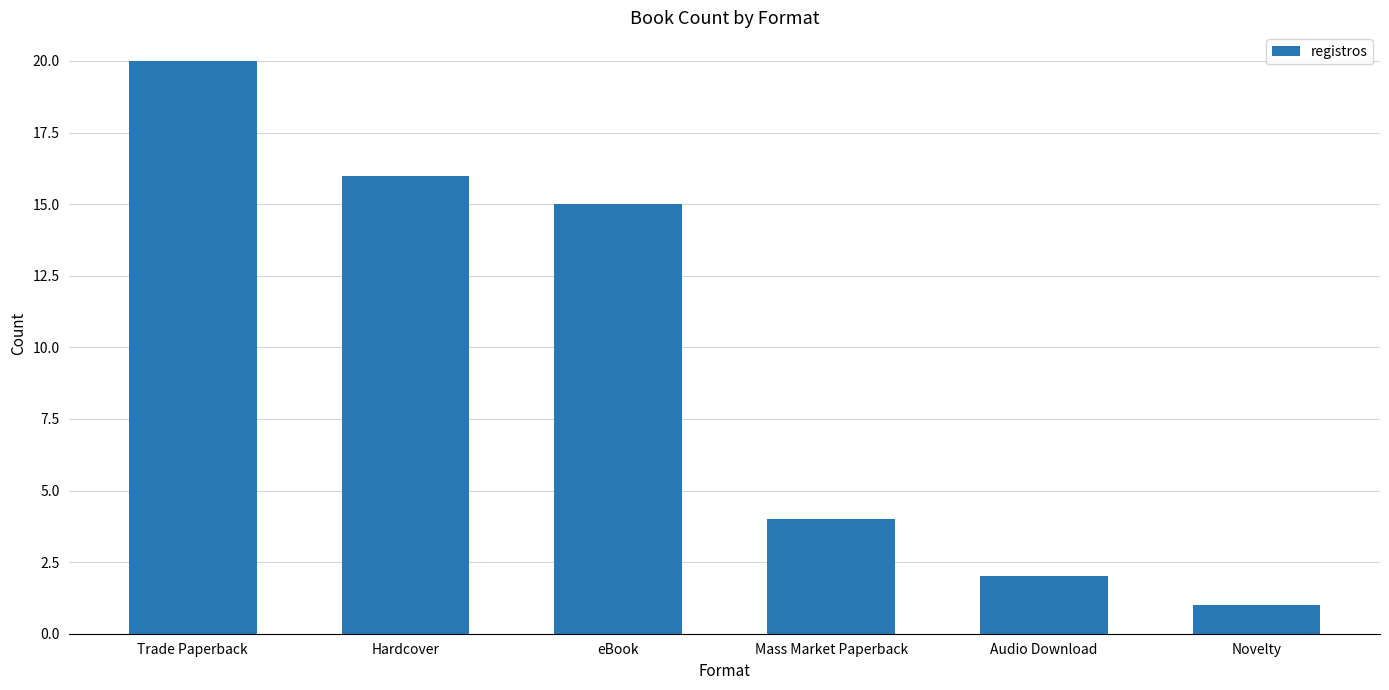

What is the label of the 6th bar from the right?

Trade Paperback